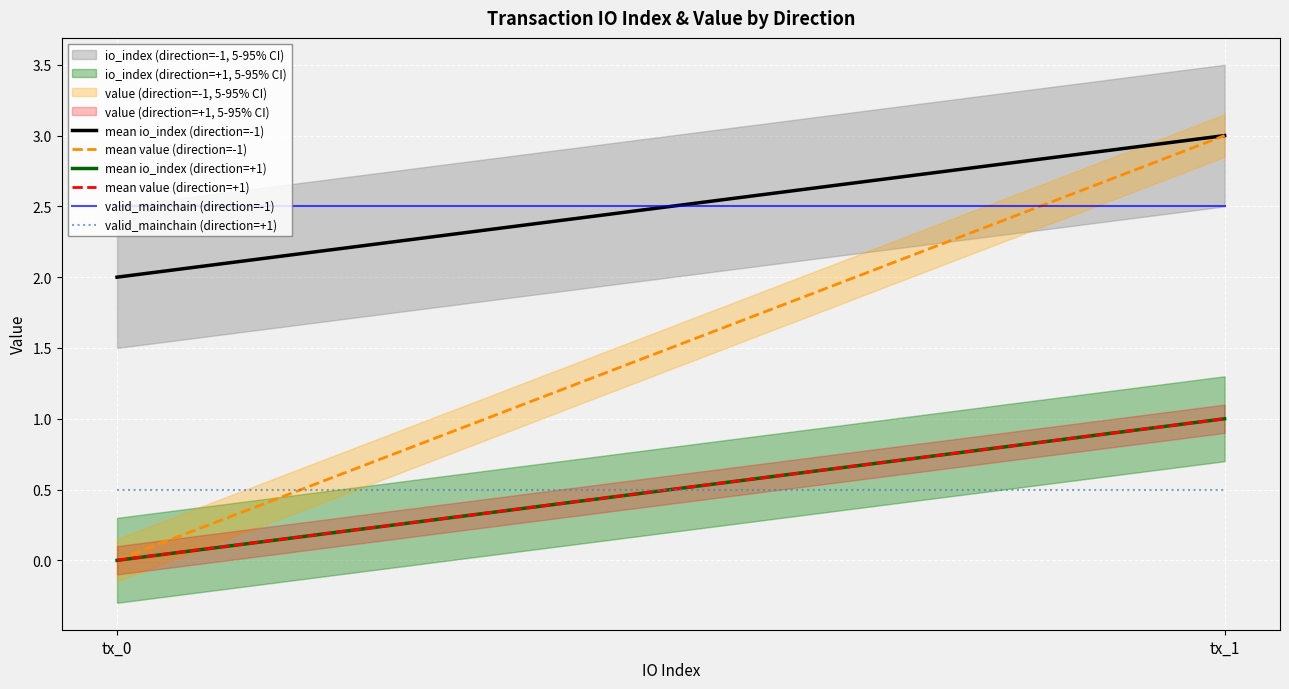

Reading right to left, list all the values displayed in this chart.

mean io_index (direction=-1): 3.0	2.0
mean value (direction=-1): 3.0	0.0
mean io_index (direction=+1): 1.0	0.0
mean value (direction=+1): 1.0	0.0
valid_mainchain (direction=-1): 2.5	2.5
valid_mainchain (direction=+1): 0.5	0.5